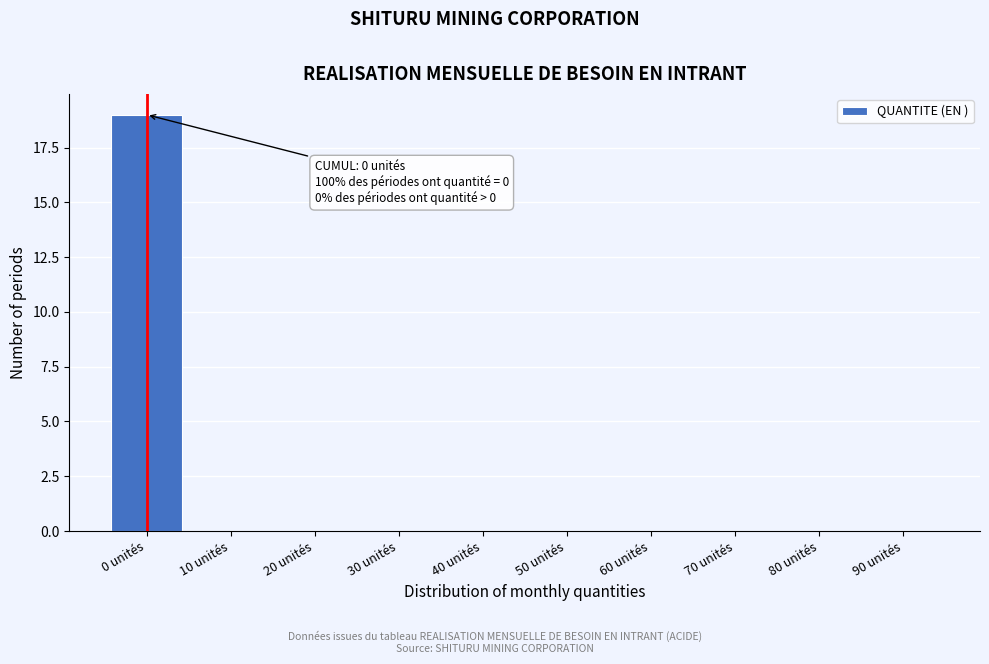

Reading left to right, extract all data points from this chart.

0 unités=19	10 unités=0	20 unités=0	30 unités=0	40 unités=0	50 unités=0	60 unités=0	70 unités=0	80 unités=0	90 unités=0